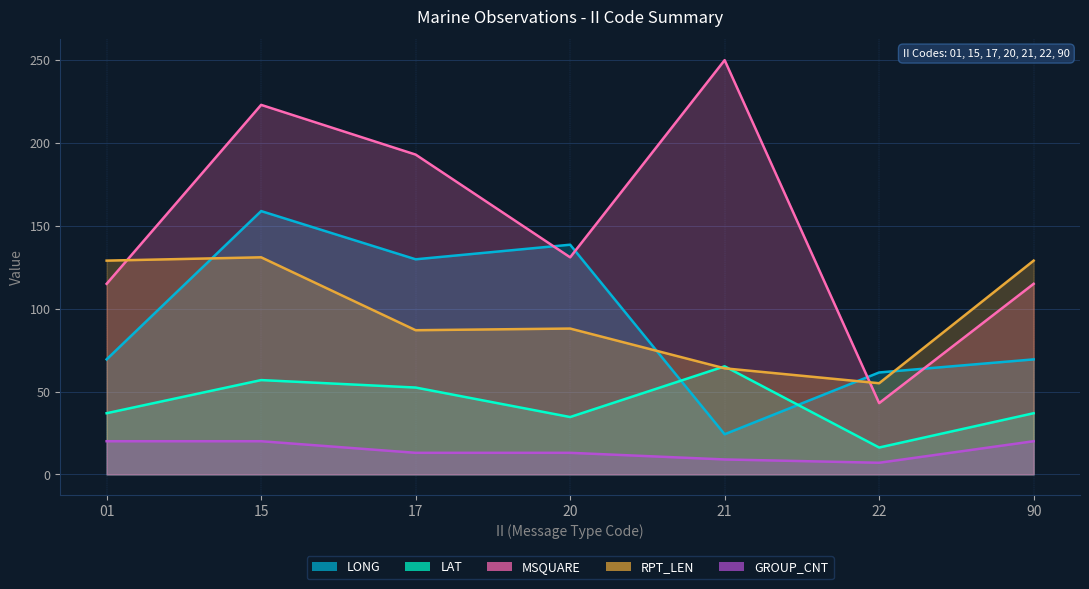

How many data points in LONG are above 69?

5